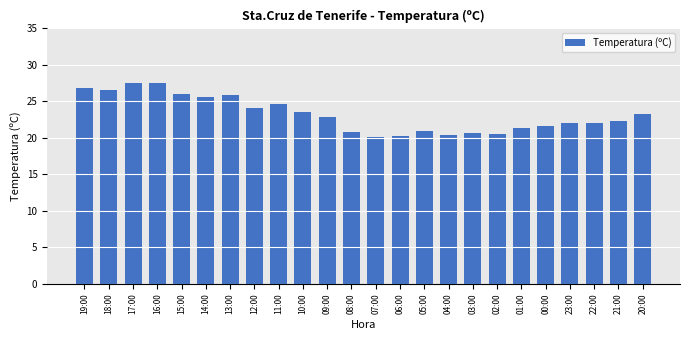

Is it true that the value at 10:00 is 12.3?

False